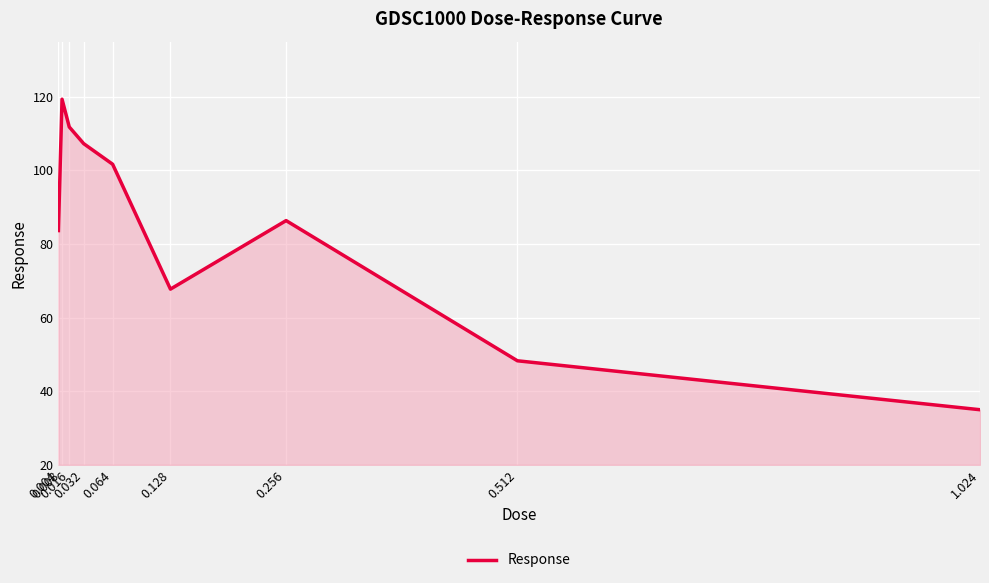

True or false: the data shows 86.4 at 0.256.

True